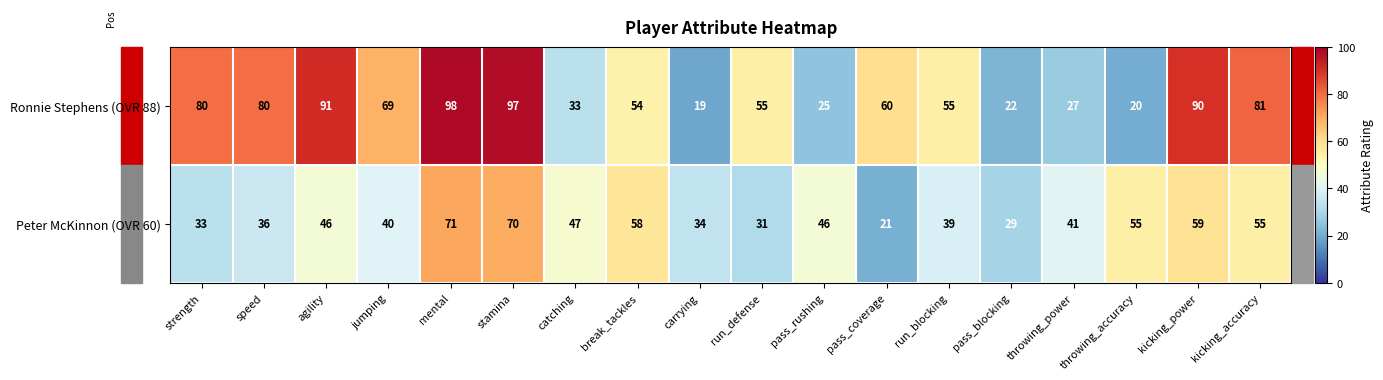

Which category has the lowest value in the Peter McKinnon (OVR 60) series?

pass_coverage